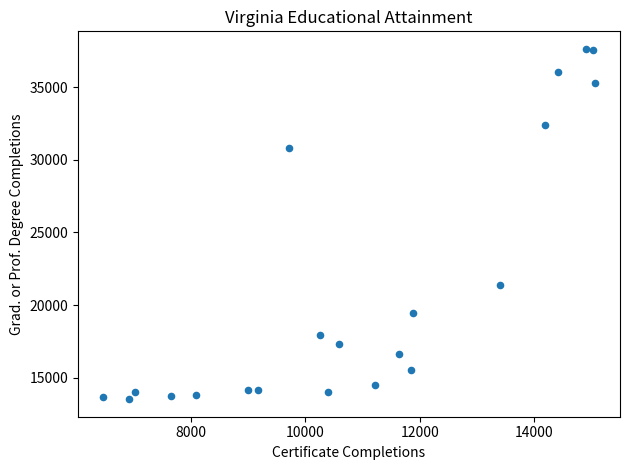

What Y value in the scatter plot is closest to 25581?

21386